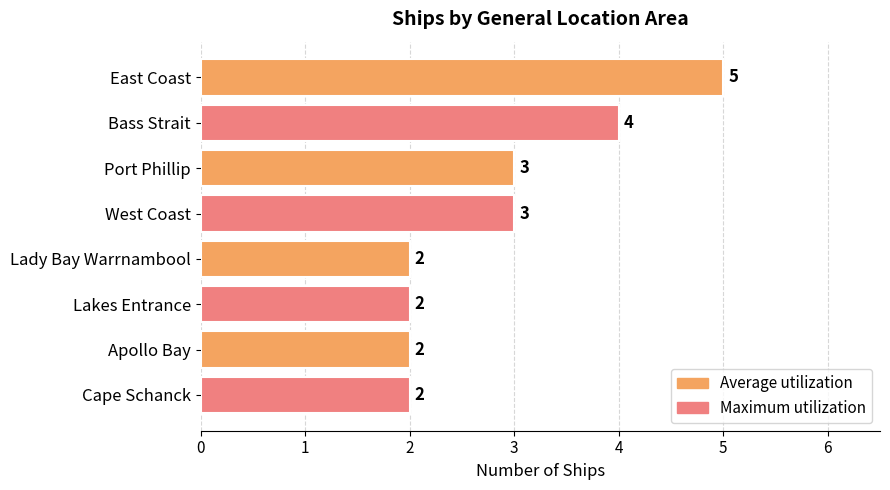

Reading top to bottom, extract all data points from this chart.

5	4	3	3	2	2	2	2